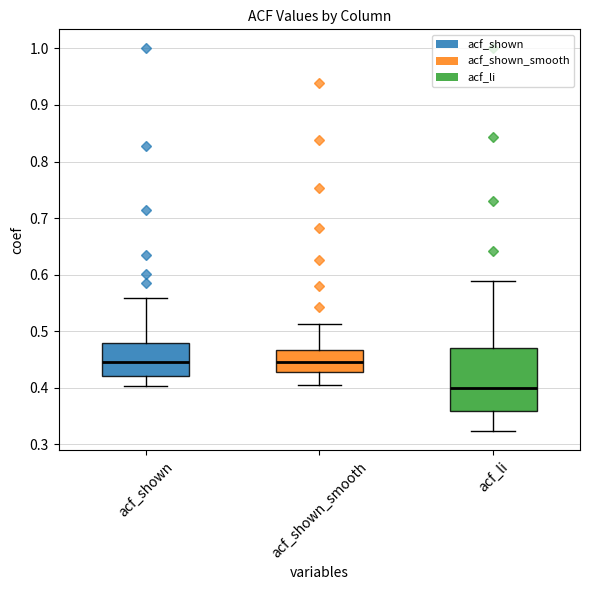

Reading left to right, read every box against the y-axis: the position of its median line, the range the box covers, and the ends of its whiskers. The values are not printed on the chart, so give them approximately, as read against the axis.

acf_shown: median 0.45, box 0.42 to 0.48, whiskers 0.40 to 0.56
acf_shown_smooth: median 0.45, box 0.43 to 0.47, whiskers 0.40 to 0.51
acf_li: median 0.40, box 0.36 to 0.47, whiskers 0.32 to 0.59